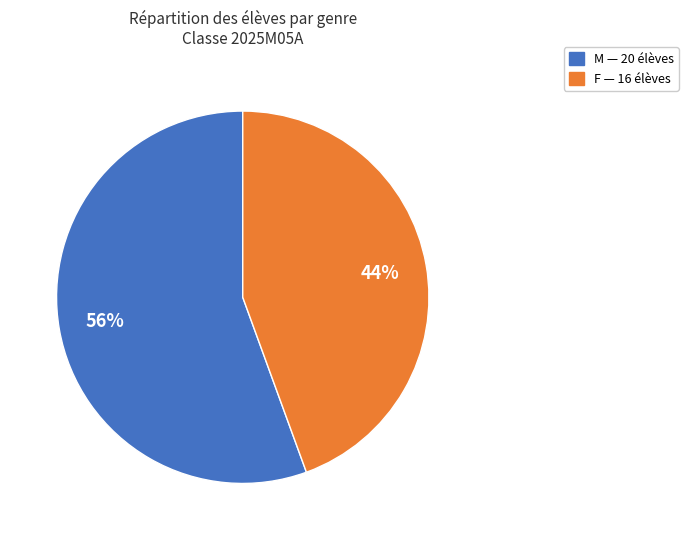

Is there a majority slice in this chart?

Yes